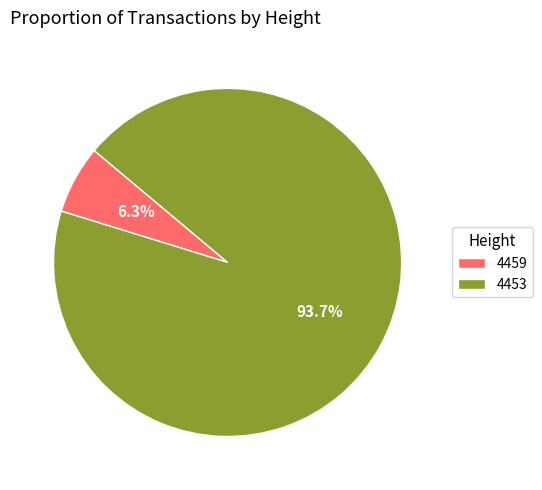

Which has a higher value, 4459 or 4453?

4453